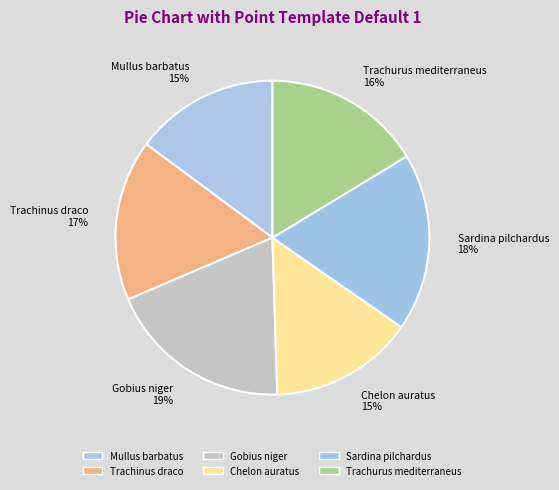

What percentage is the Trachurus mediterraneus slice, to the nearest percent?

16%